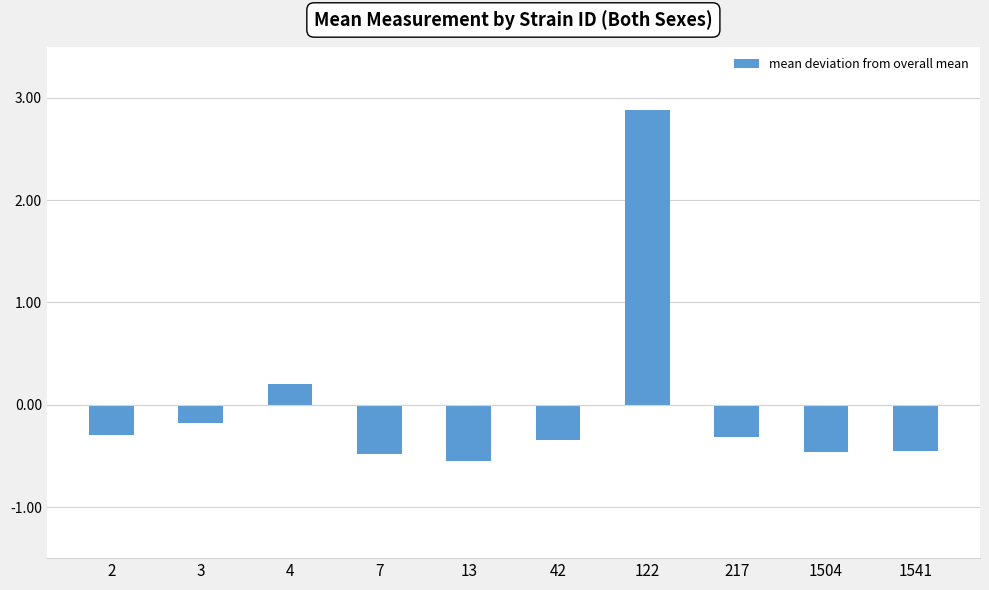

What is the minimum value shown in the chart?

-0.5